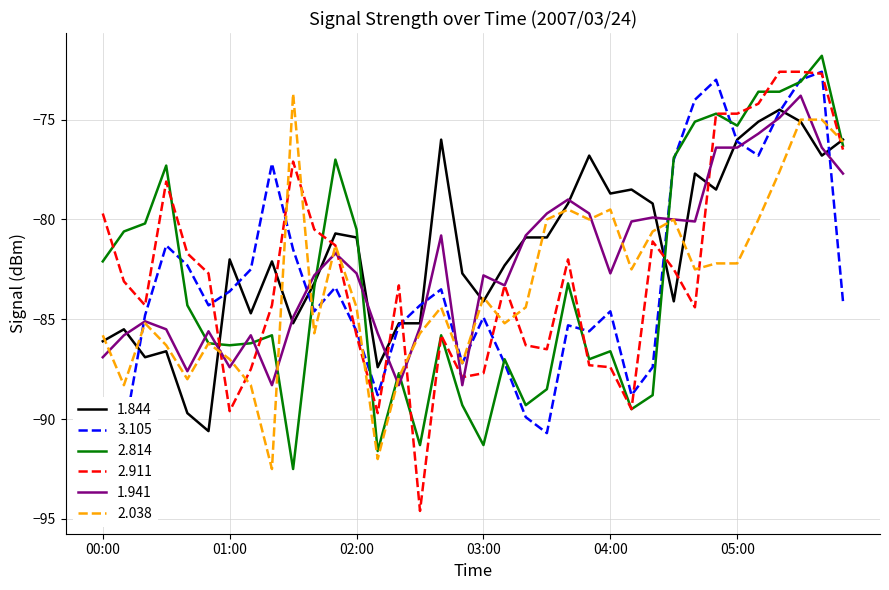

How many categories are shown in the chart?

36